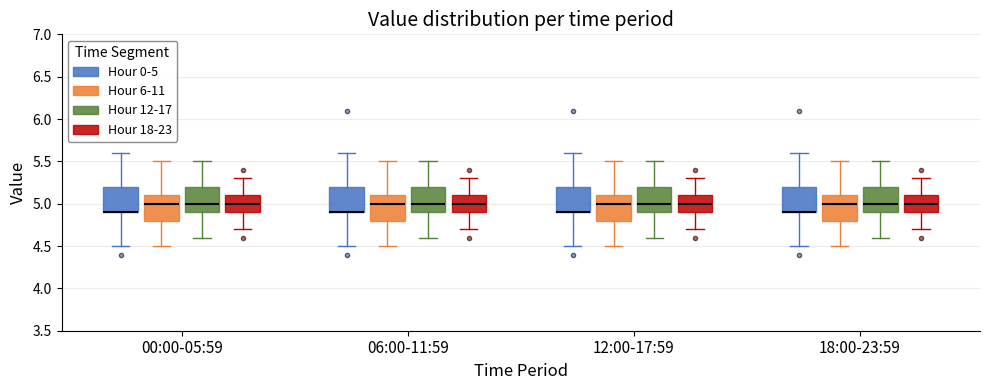

Reading left to right, read every box against the y-axis: the position of its median line, the range the box covers, and the ends of its whiskers. The values are not printed on the chart, so give them approximately, as read against the axis.

00:00-05:59 (Hour 0-5): median 4.9 (drawn on the box's lower edge), box 4.9 to 5.2, whiskers 4.5 to 5.6
00:00-05:59 (Hour 6-11): median 5.0, box 4.8 to 5.1, whiskers 4.5 to 5.5
00:00-05:59 (Hour 12-17): median 5.0, box 4.9 to 5.2, whiskers 4.6 to 5.5
00:00-05:59 (Hour 18-23): median 5.0, box 4.9 to 5.1, whiskers 4.7 to 5.3
06:00-11:59 (Hour 0-5): median 4.9 (drawn on the box's lower edge), box 4.9 to 5.2, whiskers 4.5 to 5.6
06:00-11:59 (Hour 6-11): median 5.0, box 4.8 to 5.1, whiskers 4.5 to 5.5
06:00-11:59 (Hour 12-17): median 5.0, box 4.9 to 5.2, whiskers 4.6 to 5.5
06:00-11:59 (Hour 18-23): median 5.0, box 4.9 to 5.1, whiskers 4.7 to 5.3
12:00-17:59 (Hour 0-5): median 4.9 (drawn on the box's lower edge), box 4.9 to 5.2, whiskers 4.5 to 5.6
12:00-17:59 (Hour 6-11): median 5.0, box 4.8 to 5.1, whiskers 4.5 to 5.5
12:00-17:59 (Hour 12-17): median 5.0, box 4.9 to 5.2, whiskers 4.6 to 5.5
12:00-17:59 (Hour 18-23): median 5.0, box 4.9 to 5.1, whiskers 4.7 to 5.3
18:00-23:59 (Hour 0-5): median 4.9 (drawn on the box's lower edge), box 4.9 to 5.2, whiskers 4.5 to 5.6
18:00-23:59 (Hour 6-11): median 5.0, box 4.8 to 5.1, whiskers 4.5 to 5.5
18:00-23:59 (Hour 12-17): median 5.0, box 4.9 to 5.2, whiskers 4.6 to 5.5
18:00-23:59 (Hour 18-23): median 5.0, box 4.9 to 5.1, whiskers 4.7 to 5.3